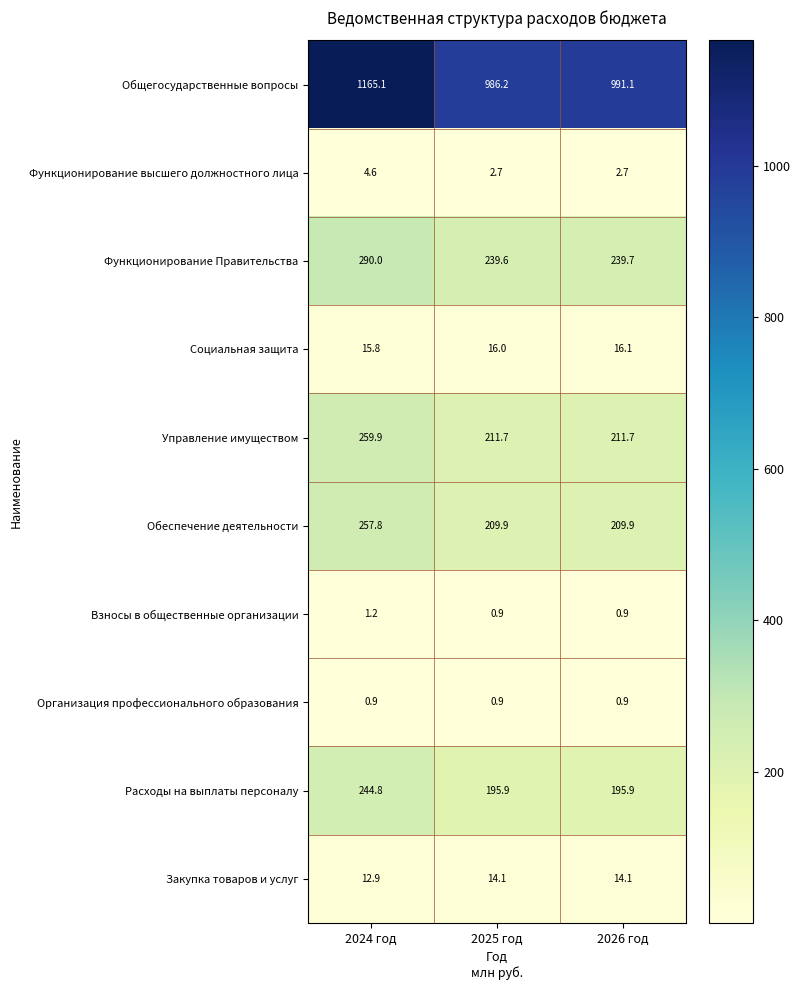

True or false: Социальная защита has a value of 25.0 at 2025 год.

False